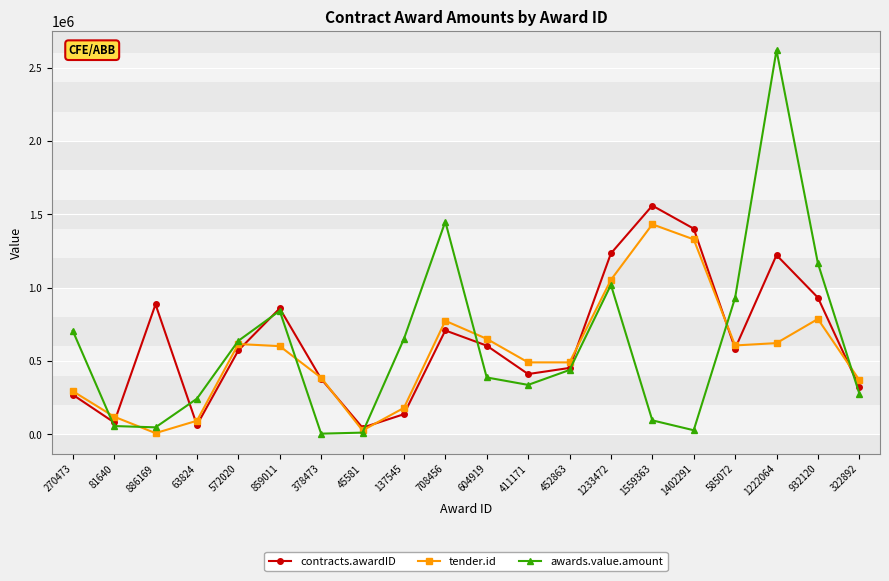

How many lines are shown in the chart?

3